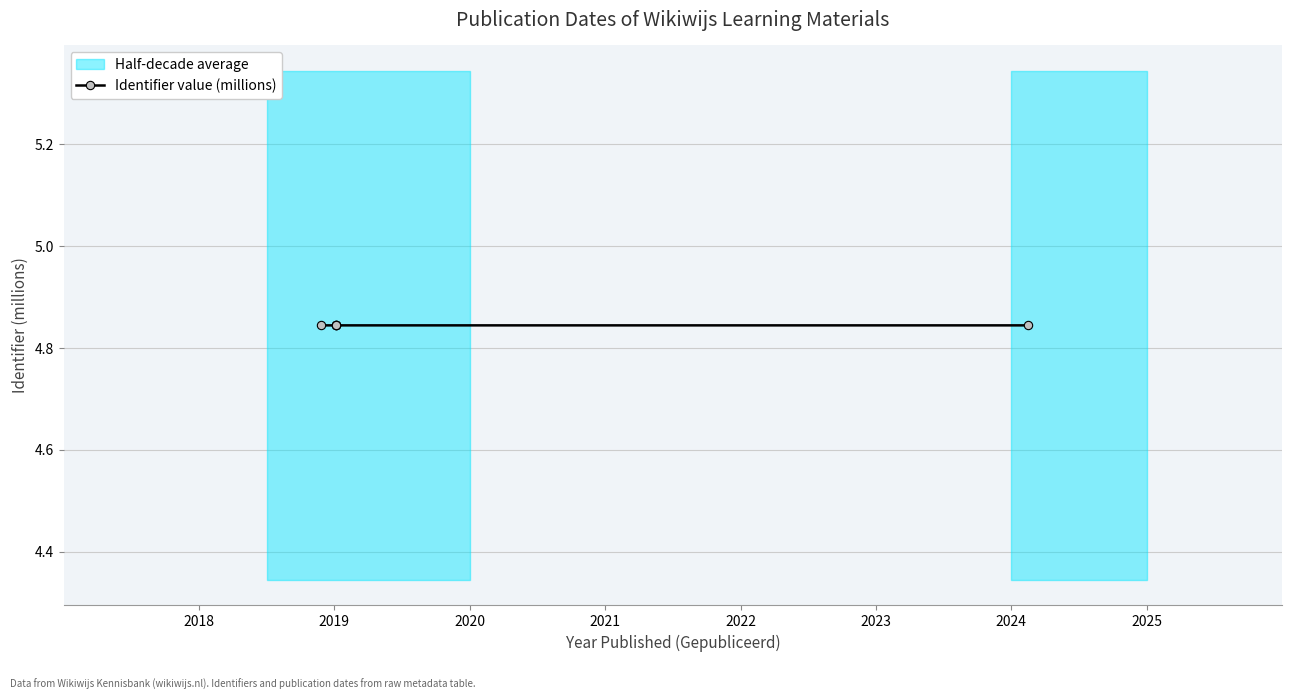

The value at 2018 is 4.8. True or false?

True